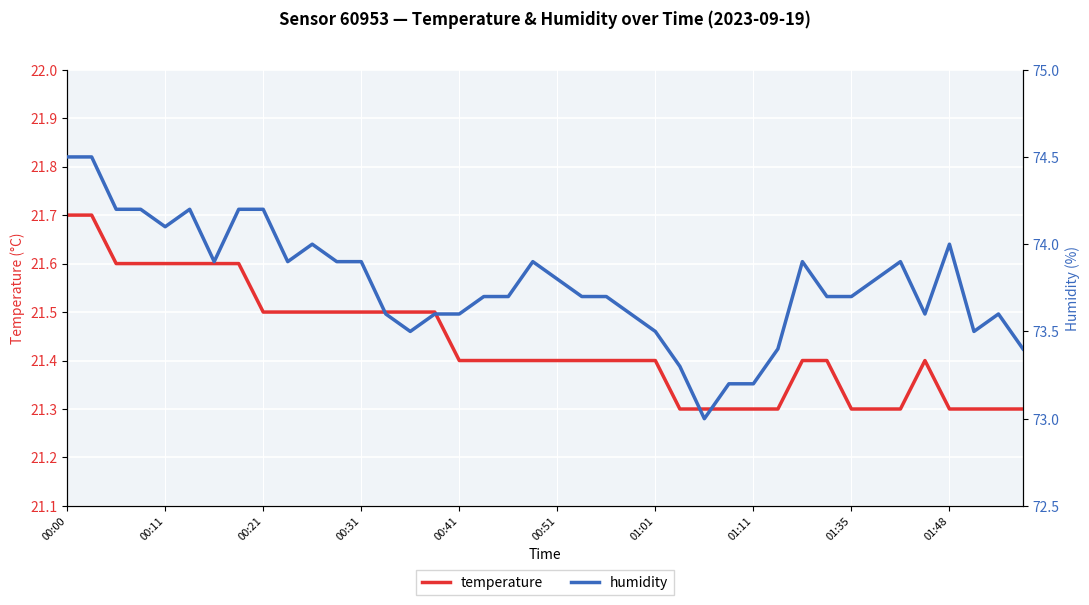

Count the number of categories in the chart.

40